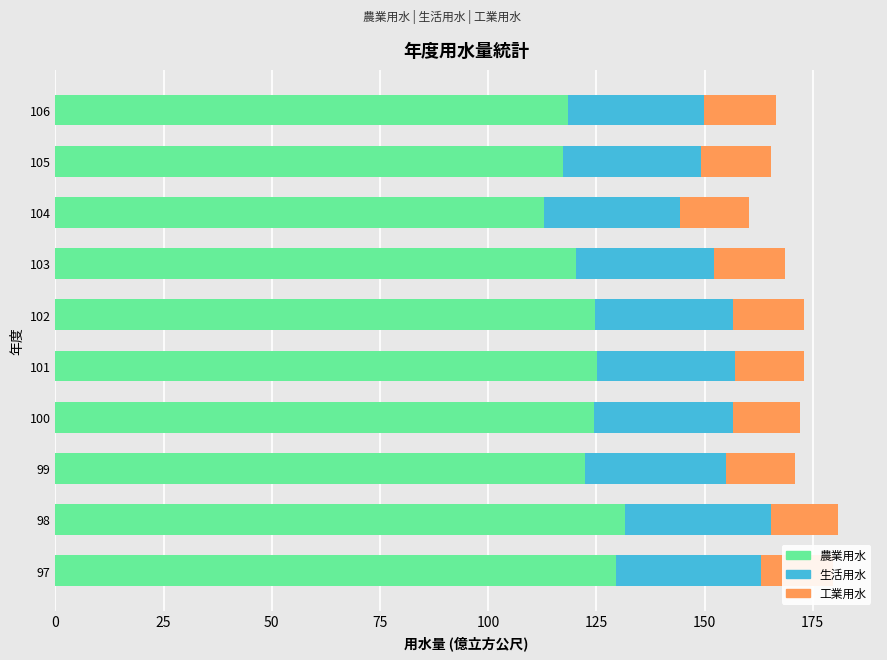

Rank the series by their average value, from lowest to highest.

工業用水, 生活用水, 農業用水